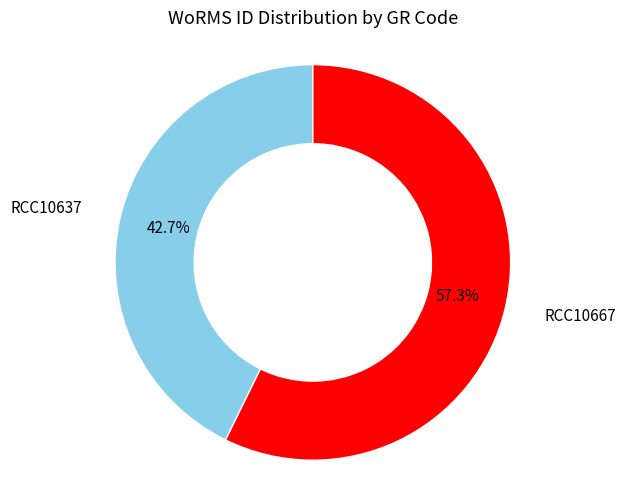

To the nearest percent, what portion does RCC10667 represent?

57%